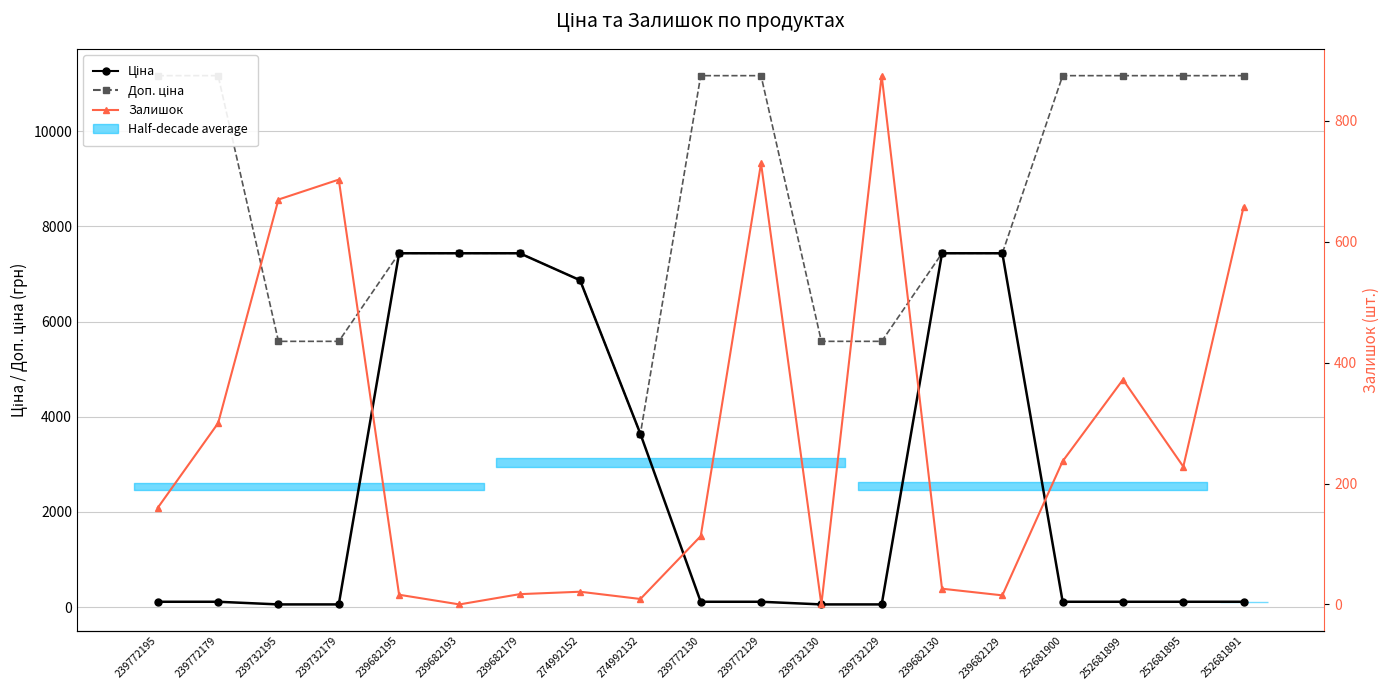

Reading left to right, list all the values displayed in this chart.

Ціна: 239772195=111.7	239772179=111.7	239732195=55.9	239732179=55.9	239682195=7436.2	239682193=7436.2	239682179=7436.2	274992152=6869.4	274992132=3640.8	239772130=111.7	239772129=111.7	239732130=55.9	239732129=55.9	239682130=7436.2	239682129=7436.2	252681900=111.7	252681899=111.7	252681895=111.7	252681891=111.7
Доп. ціна: 239772195=11169.0	239772179=11169.0	239732195=5585.0	239732179=5585.0	239682195=7436.2	239682193=7436.2	239682179=7436.2	274992152=6869.4	274992132=3641.0	239772130=11169.0	239772129=11169.0	239732130=5585.0	239732129=5585.0	239682130=7436.2	239682129=7436.2	252681900=11169.0	252681899=11169.0	252681895=11169.0	252681891=11169.0
Залишок: 239772195=160.0	239772179=300.0	239732195=670.0	239732179=703.0	239682195=16.0	239682193=0.0	239682179=17.0	274992152=21.0	274992132=9.0	239772130=113.0	239772129=730.0	239732130=0.0	239732129=875.0	239682130=26.0	239682129=15.0	252681900=237.0	252681899=372.0	252681895=228.0	252681891=658.0